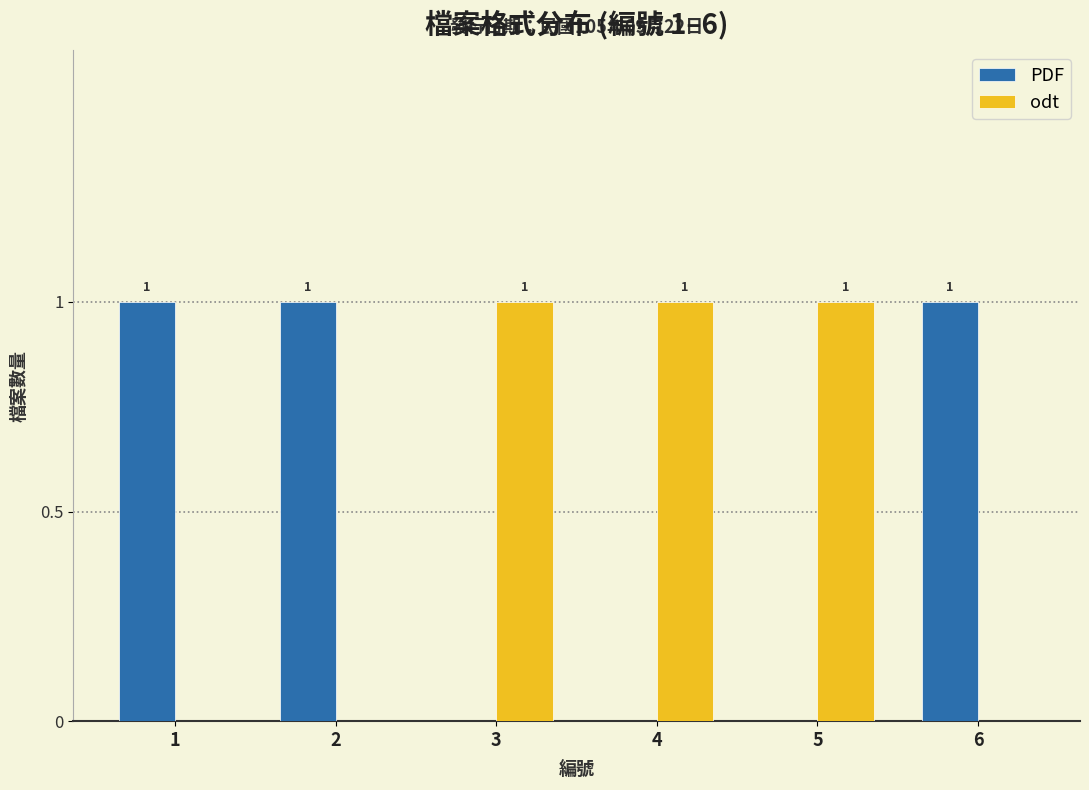

What is the sum of all odt values?

3